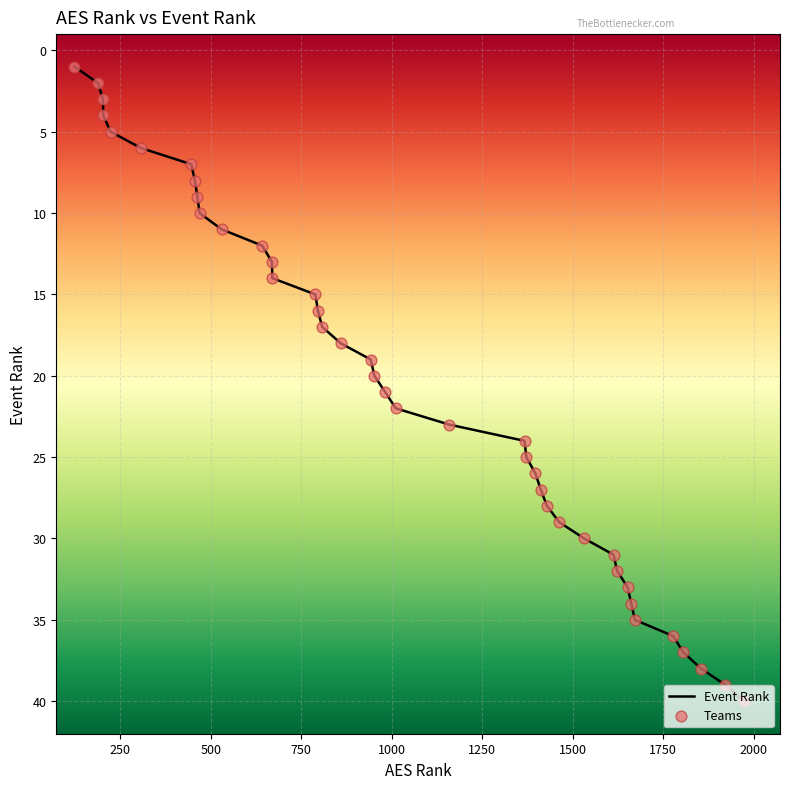

What is the change in value from 1532 to 1613?

+1